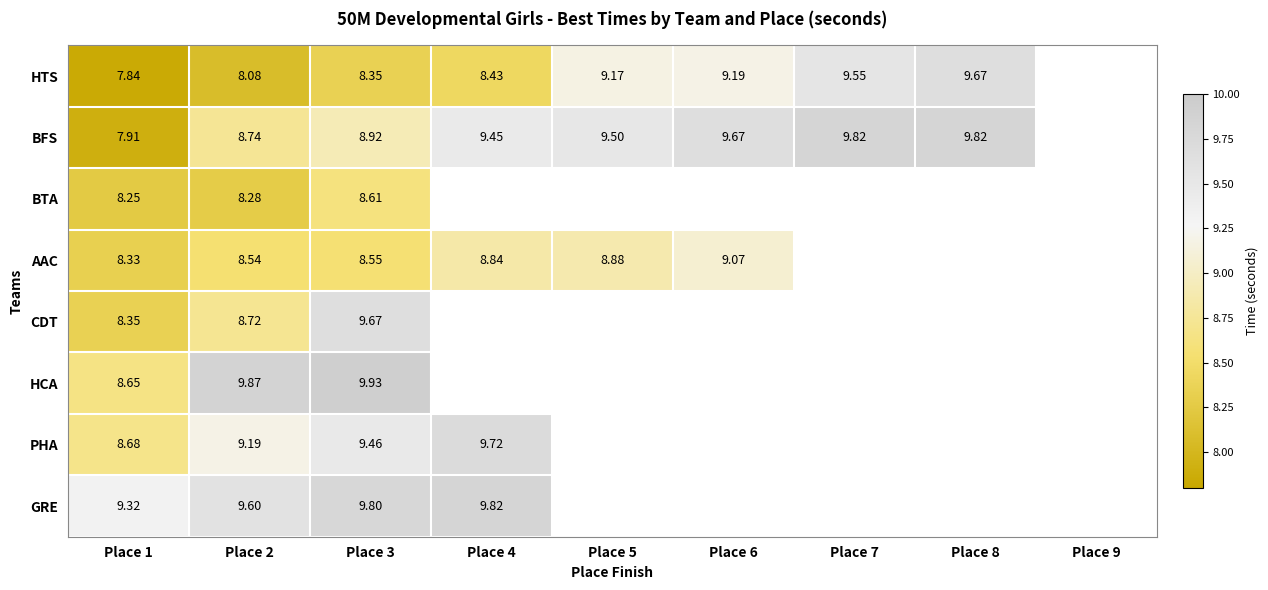

What is the total value across all series at Place 1?

67.3